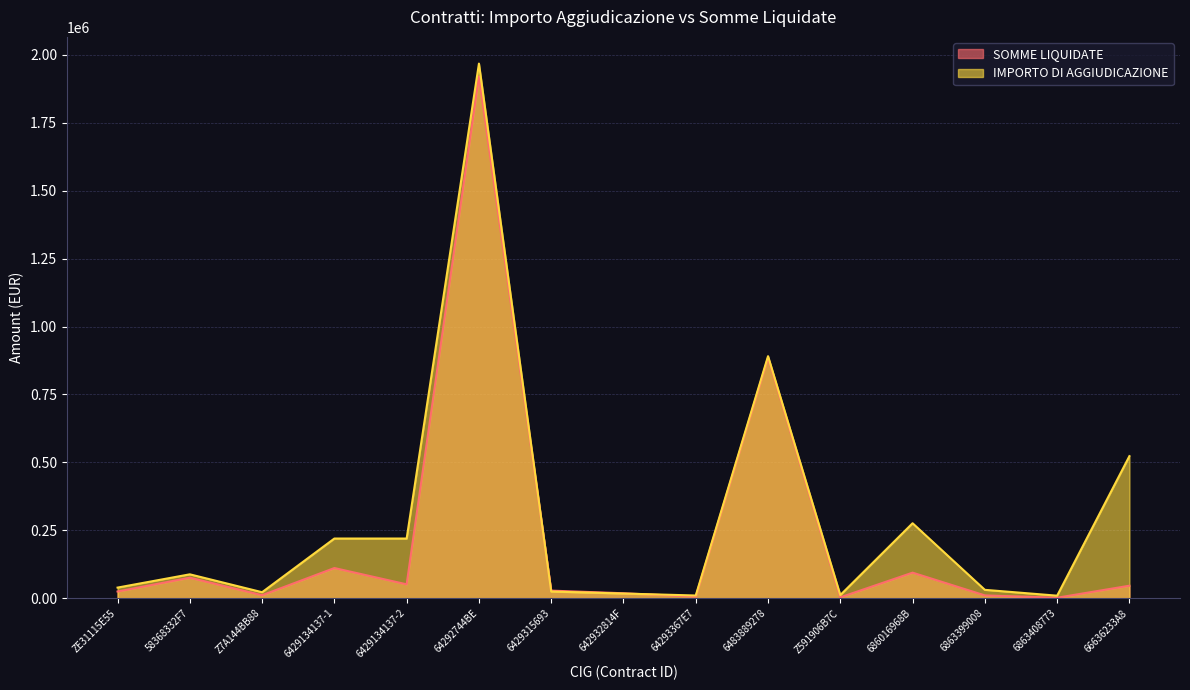

Between 6863408773 and 6429134137-1, which is larger?

6429134137-1